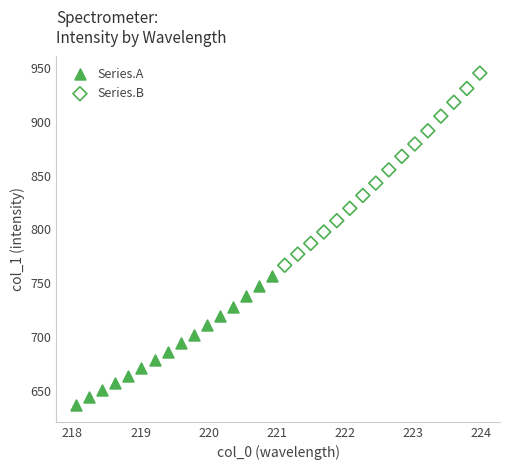

Which series reaches the minimum Y coordinate?

Series.A